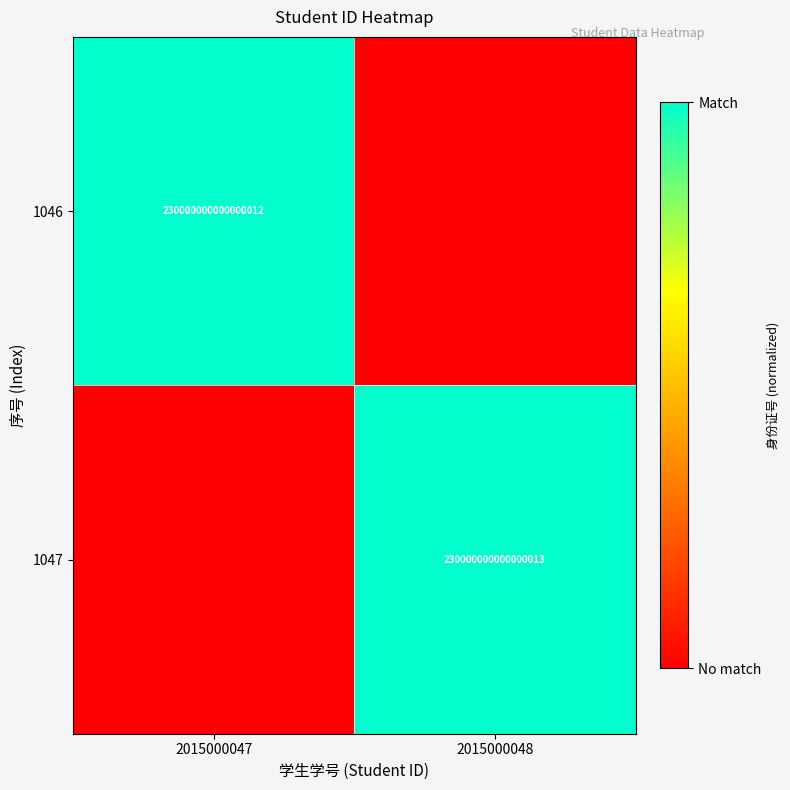

The value of 1047 at 2015000048 is 99007614734293600. True or false?

False